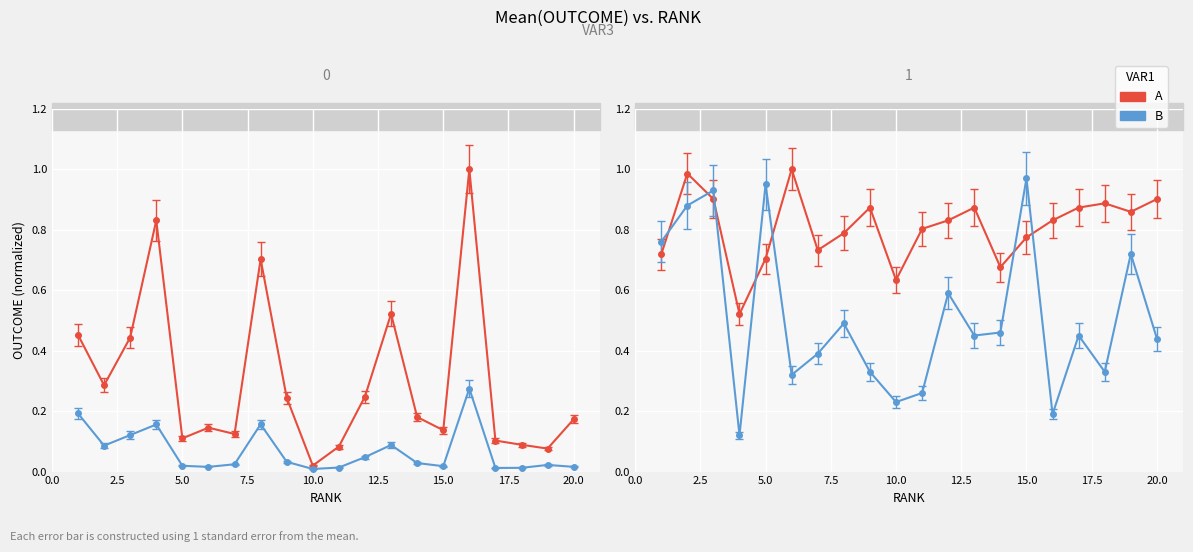

True or false: Total Refs. has a value of 0.1 at 15.

True